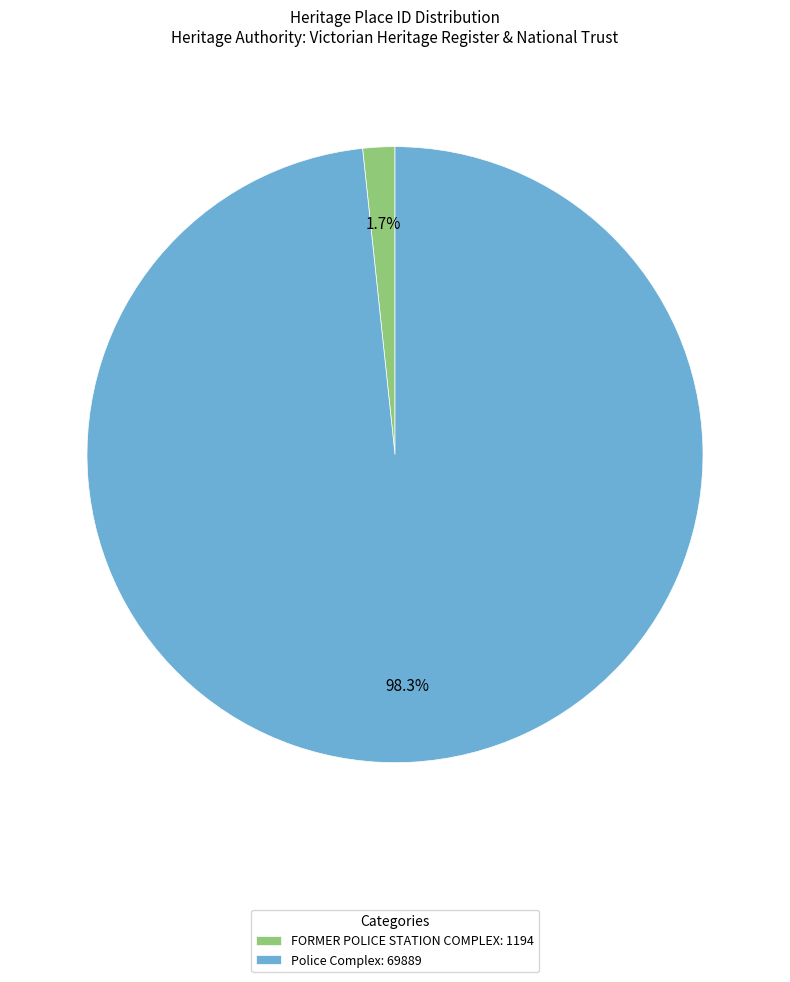

Is FORMER POLICE STATION COMPLEX the majority of the pie?

No